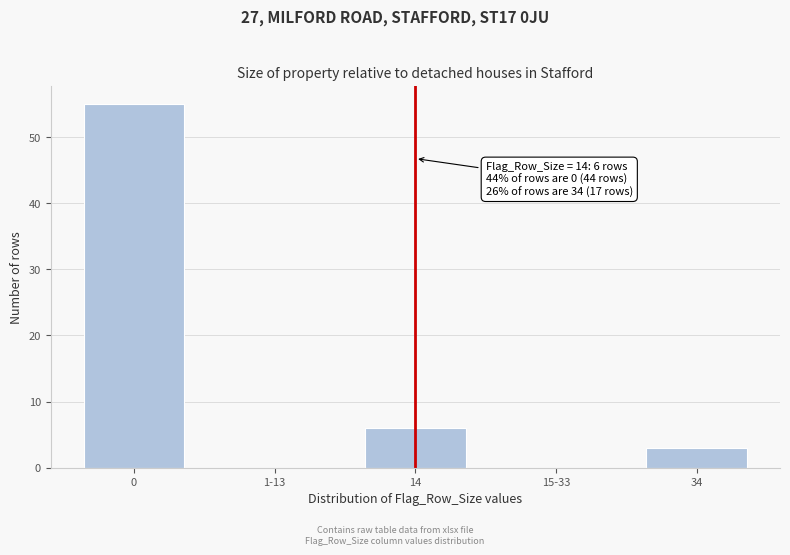

Reading right to left, extract all data points from this chart.

34=3	15-33=0	14=6	1-13=0	0=55